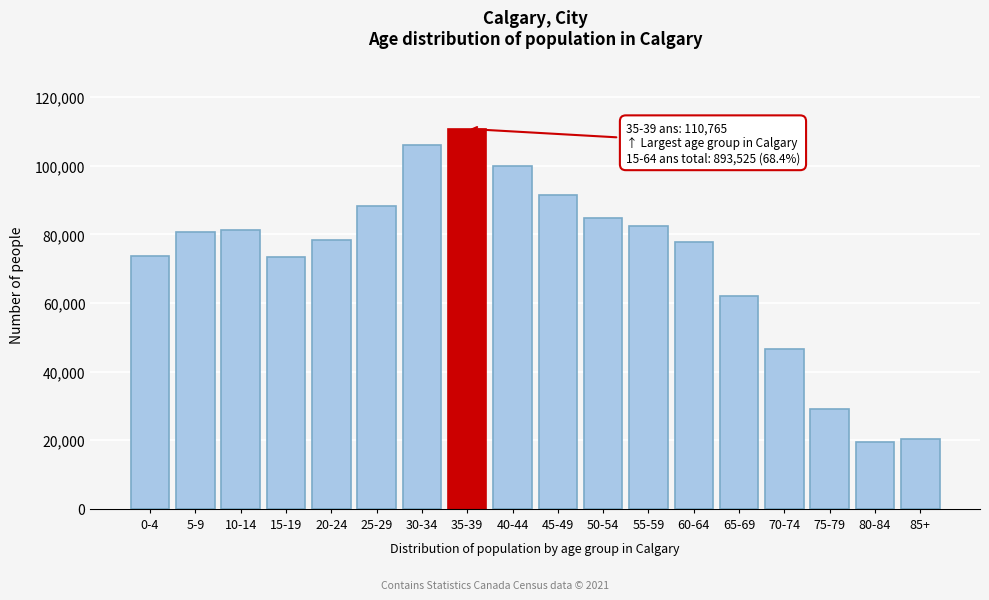

What is the label of the 6th bar from the left?

25-29